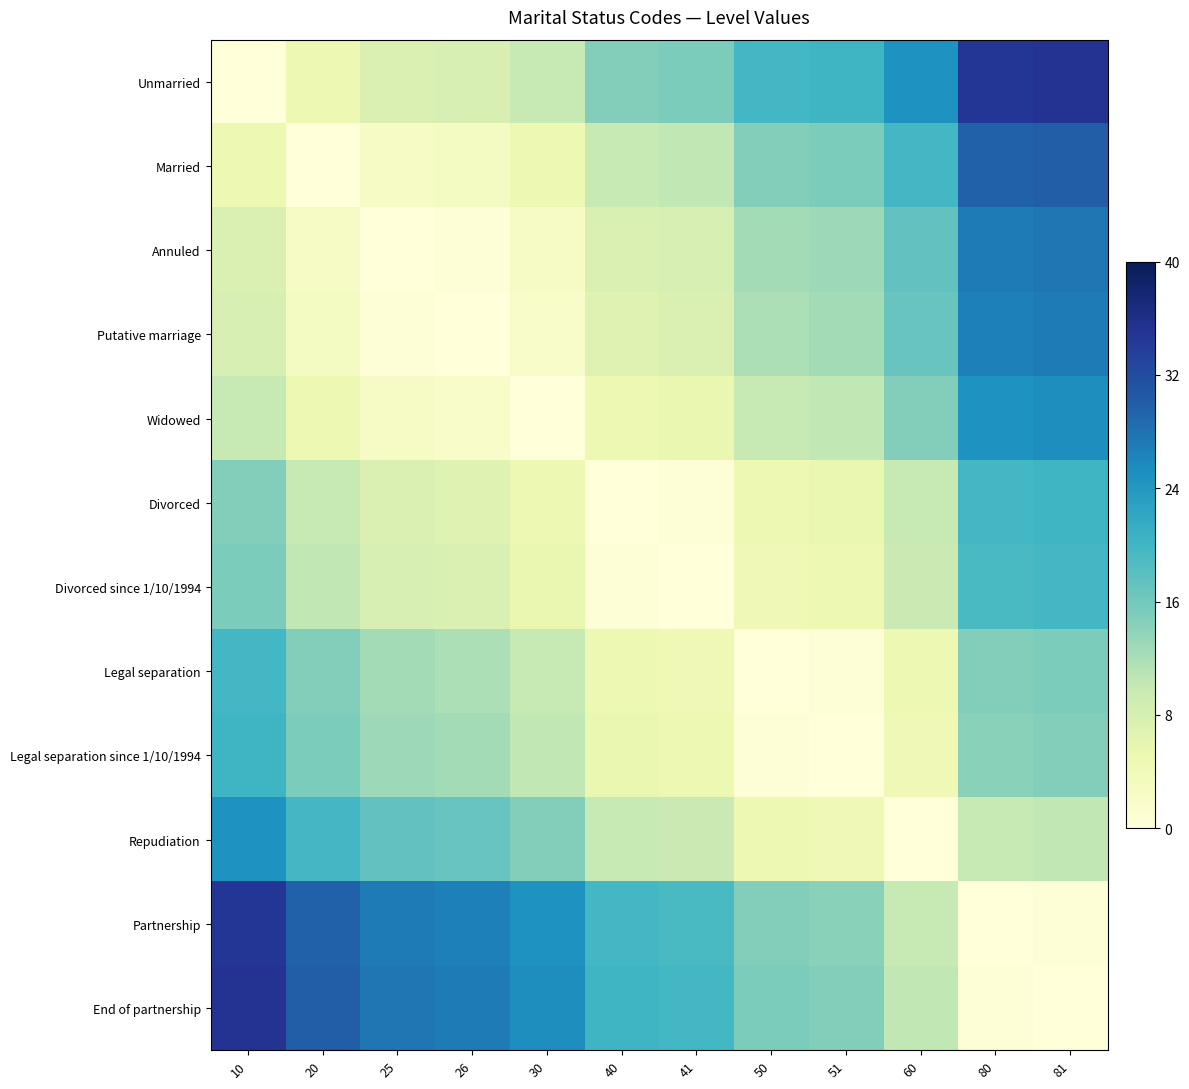

Reading left to right, transcribe all the data shown in this chart.

Unmarried: 10=0.0	20=4.9	25=7.4	26=7.9	30=9.9	40=14.8	41=15.3	50=19.8	51=20.2	60=24.7	80=34.6	81=35.1
Married: 10=4.9	20=0.0	25=2.5	26=3.0	30=4.9	40=9.9	41=10.4	50=14.8	51=15.3	60=19.8	80=29.6	81=30.1
Annuled: 10=7.4	20=2.5	25=0.0	26=0.5	30=2.5	40=7.4	41=7.9	50=12.3	51=12.8	60=17.3	80=27.2	81=27.7
Putative marriage: 10=7.9	20=3.0	25=0.5	26=0.0	30=2.0	40=6.9	41=7.4	50=11.9	51=12.3	60=16.8	80=26.7	81=27.2
Widowed: 10=9.9	20=4.9	25=2.5	26=2.0	30=0.0	40=4.9	41=5.4	50=9.9	51=10.4	60=14.8	80=24.7	81=25.2
Divorced: 10=14.8	20=9.9	25=7.4	26=6.9	30=4.9	40=0.0	41=0.5	50=4.9	51=5.4	60=9.9	80=19.8	81=20.2
Divorced since 1/10/1994: 10=15.3	20=10.4	25=7.9	26=7.4	30=5.4	40=0.5	41=0.0	50=4.4	51=4.9	60=9.4	80=19.3	81=19.8
Legal separation: 10=19.8	20=14.8	25=12.3	26=11.9	30=9.9	40=4.9	41=4.4	50=0.0	51=0.5	60=4.9	80=14.8	81=15.3
Legal separation since 1/10/1994: 10=20.2	20=15.3	25=12.8	26=12.3	30=10.4	40=5.4	41=4.9	50=0.5	51=0.0	60=4.4	80=14.3	81=14.8
Repudiation: 10=24.7	20=19.8	25=17.3	26=16.8	30=14.8	40=9.9	41=9.4	50=4.9	51=4.4	60=0.0	80=9.9	81=10.4
Partnership: 10=34.6	20=29.6	25=27.2	26=26.7	30=24.7	40=19.8	41=19.3	50=14.8	51=14.3	60=9.9	80=0.0	81=0.5
End of partnership: 10=35.1	20=30.1	25=27.7	26=27.2	30=25.2	40=20.2	41=19.8	50=15.3	51=14.8	60=10.4	80=0.5	81=0.0